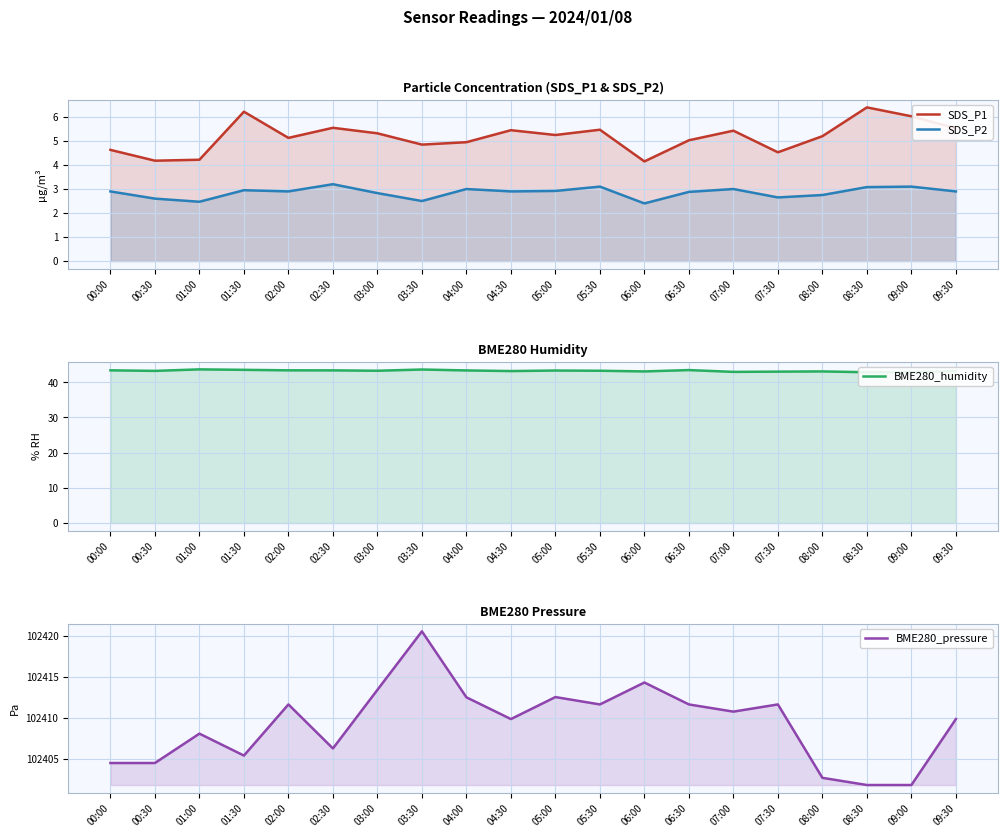

What position from the left is 02:00?

5